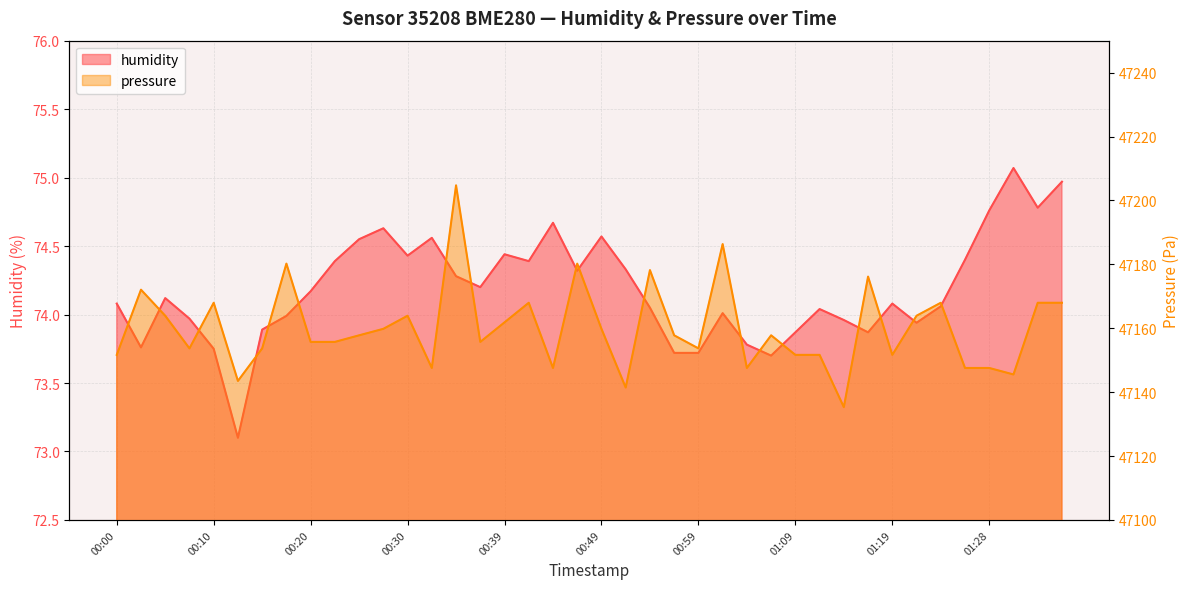

Is it true that pressure equals 47168.0 at 01:36?

True